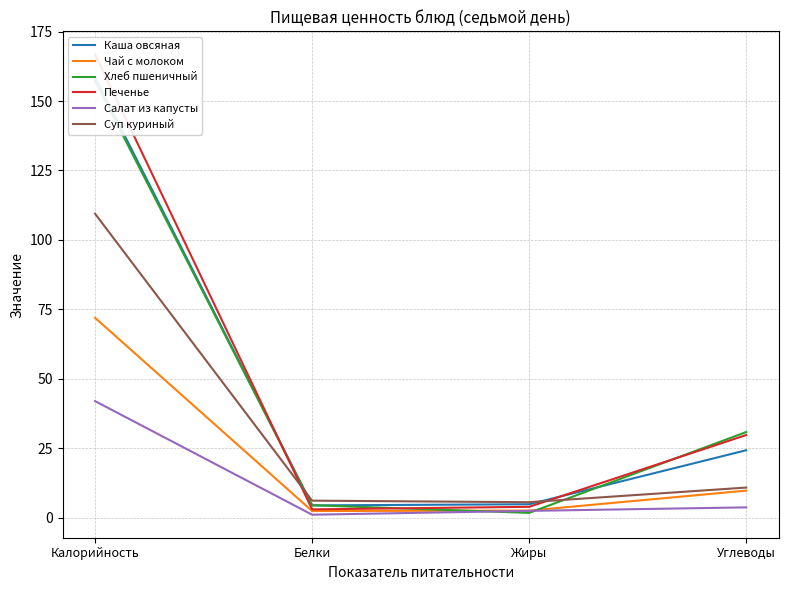

How many intersections are there between Каша овсяная and Печенье?

2